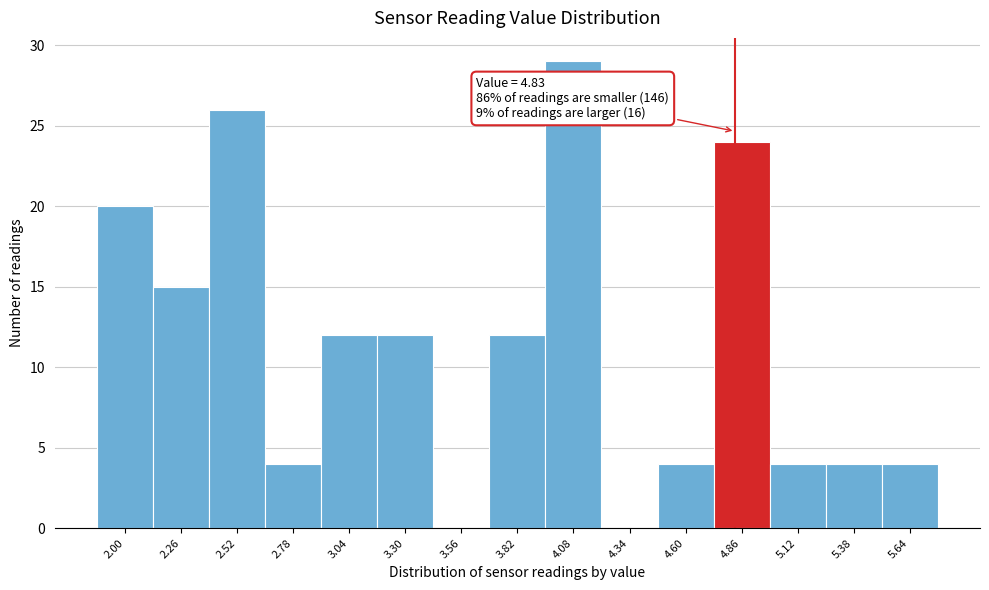

Which range on the x-axis has the tallest bar?

3.95 to 4.21